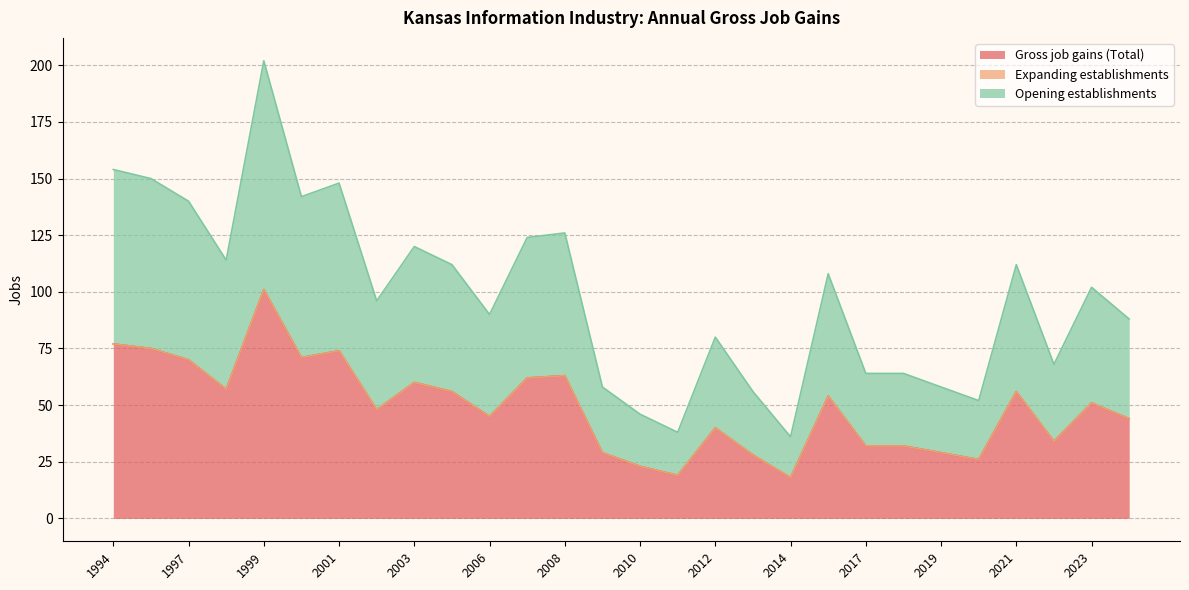

Reading right to left, list all the values displayed in this chart.

Gross job gains (Total): 44	51	34	56	26	29	32	32	54	18	28	40	19	23	29	63	62	45	56	60	48	74	71	101	57	70	75	77
Opening establishments: 44	51	34	56	26	29	32	32	54	18	28	40	19	23	29	63	62	45	56	60	48	74	71	101	57	70	75	77